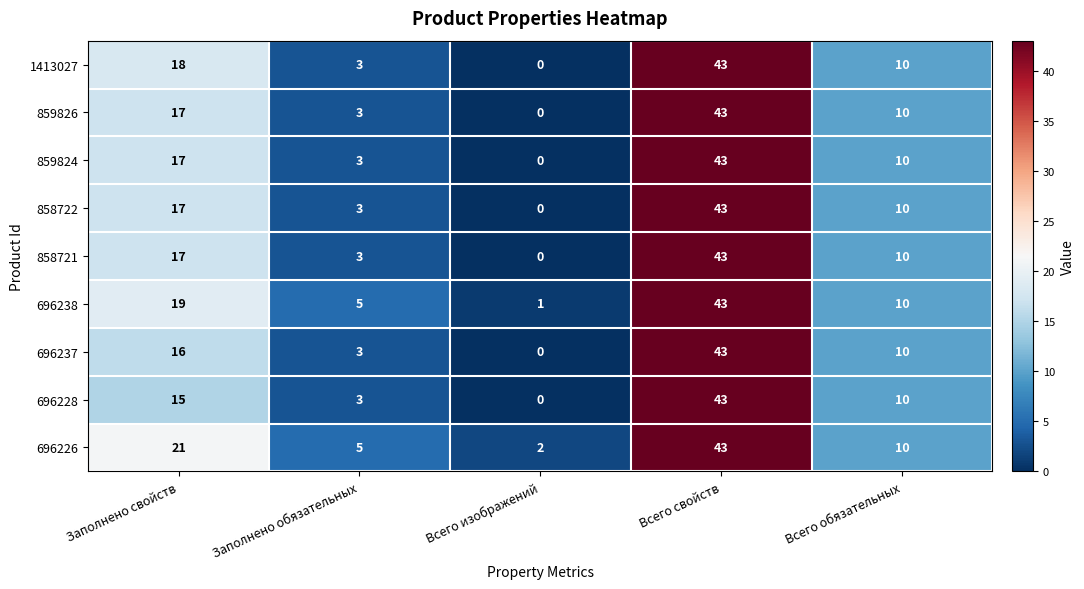

Between Заполнено свойств and Всего свойств, which series saw the biggest shift?

696228